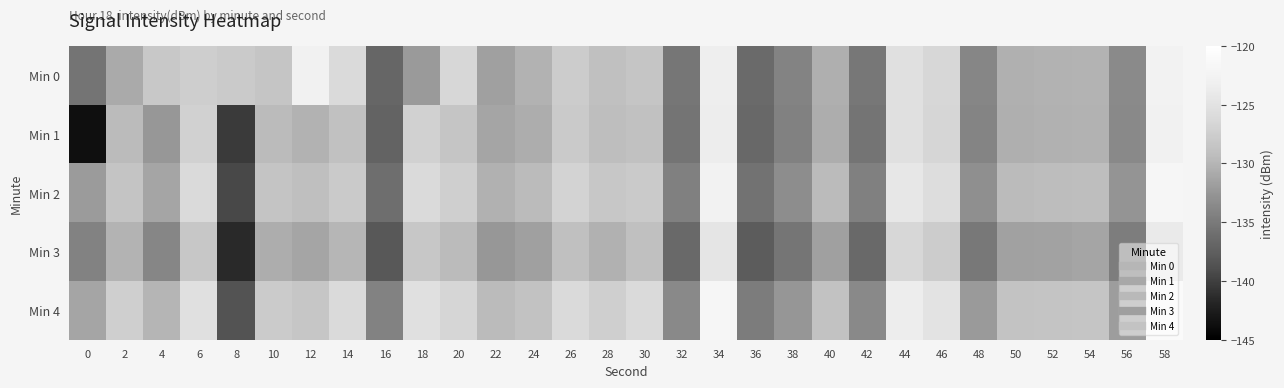

Reading left to right, transcribe all the data shown in this chart.

Min 0: 0=-135.4	2=-130.9	4=-128.1	6=-127.5	8=-127.9	10=-128.4	12=-122.8	14=-126.0	16=-136.8	18=-132.1	20=-126.4	22=-131.7	24=-130.2	26=-127.7	28=-129.0	30=-128.5	32=-135.3	34=-123.4	36=-136.5	38=-134.2	40=-130.5	42=-135.2	44=-125.2	46=-126.5	48=-133.9	50=-130.4	52=-130.2	54=-130.1	56=-133.5	58=-122.7
Min 1: 0=-143.7	2=-129.5	4=-132.3	6=-127.1	8=-140.4	10=-129.5	12=-130.2	14=-128.8	16=-137.1	18=-127.1	20=-128.4	22=-131.3	24=-130.6	26=-127.9	28=-129.2	30=-128.9	32=-135.4	34=-123.6	36=-136.6	38=-134.3	40=-130.6	42=-135.4	44=-125.3	46=-126.6	48=-134.0	50=-130.5	52=-130.3	54=-130.2	56=-133.6	58=-122.8
Min 2: 0=-132.1	2=-128.5	4=-131.3	6=-126.1	8=-139.4	10=-128.5	12=-129.2	14=-127.8	16=-136.1	18=-126.1	20=-127.4	22=-130.3	24=-129.6	26=-126.9	28=-128.2	30=-127.9	32=-134.4	34=-122.6	36=-135.6	38=-133.3	40=-129.6	42=-134.4	44=-124.3	46=-125.6	48=-133.0	50=-129.5	52=-129.3	54=-129.2	56=-132.6	58=-121.8
Min 3: 0=-134.2	2=-130.1	4=-133.9	6=-128.2	8=-141.5	10=-130.6	12=-131.3	14=-129.9	16=-138.2	18=-128.2	20=-129.5	22=-132.4	24=-131.7	26=-129.0	28=-130.3	30=-129.0	32=-136.5	34=-124.7	36=-137.7	38=-135.4	40=-131.7	42=-136.5	44=-126.5	46=-127.7	48=-135.1	50=-131.6	52=-131.4	54=-131.3	56=-134.7	58=-123.9
Min 4: 0=-131.3	2=-127.2	4=-130.0	6=-125.3	8=-138.6	10=-127.7	12=-128.4	14=-126.0	16=-134.2	18=-125.3	20=-126.6	22=-129.5	24=-128.8	26=-126.1	28=-127.4	30=-126.1	32=-133.6	34=-121.8	36=-134.8	38=-132.5	40=-128.8	42=-133.6	44=-123.5	46=-124.8	48=-132.2	50=-128.7	52=-128.5	54=-128.4	56=-131.8	58=-121.0